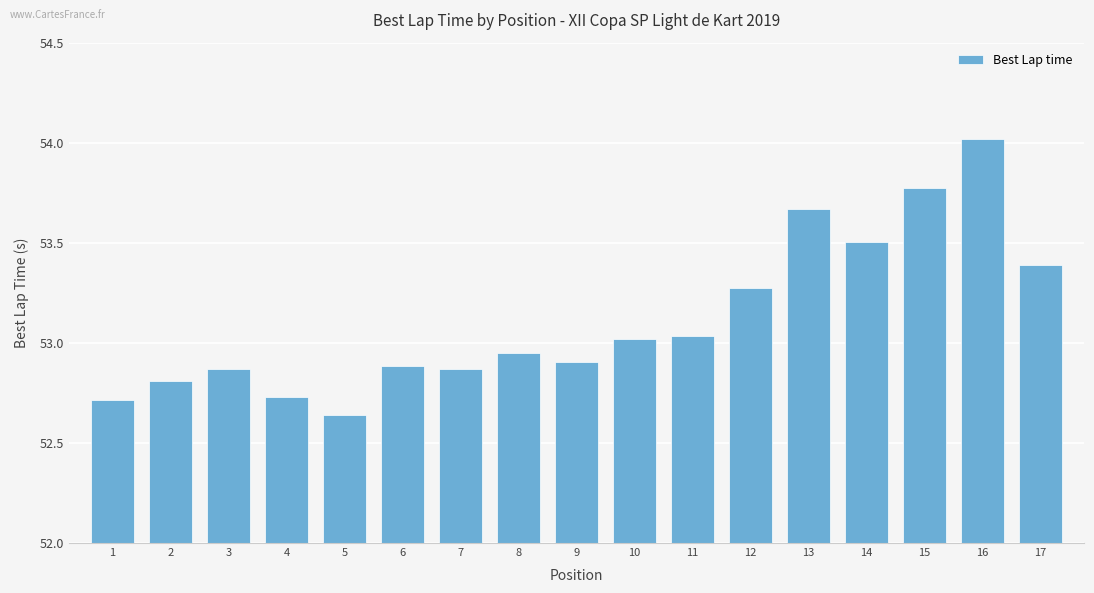

Approximately how many times larger is the value at 2 compared to 9?

1.0